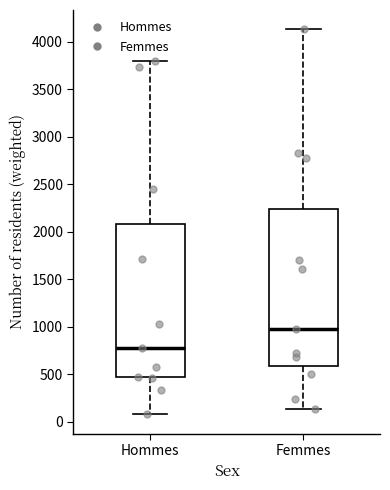

Reading left to right, transcribe this box plot: for each box, give where its median line is, the range the box spans, and where its two whiskers end, as read against the y-axis. The values are not printed on the chart, so give them approximately, as read against the axis.

Hommes: median 800, box 450 to 2100, whiskers 100 to 3800
Femmes: median 1000, box 600 to 2250, whiskers 150 to 4150